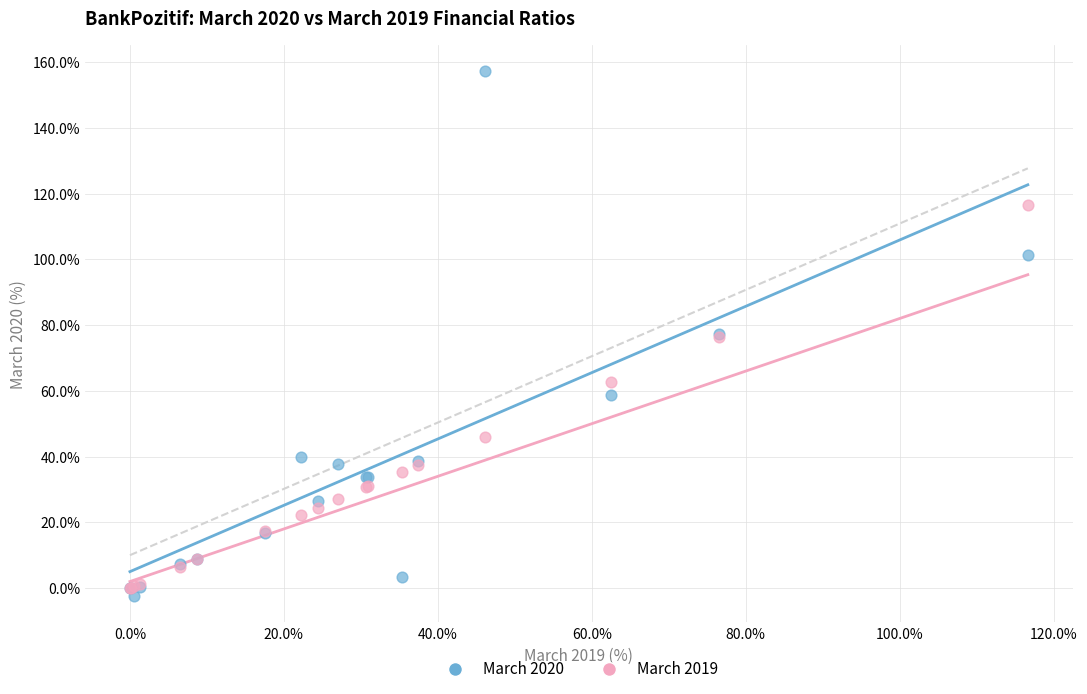

What are all the series names shown in the legend?

March 2020, March 2019